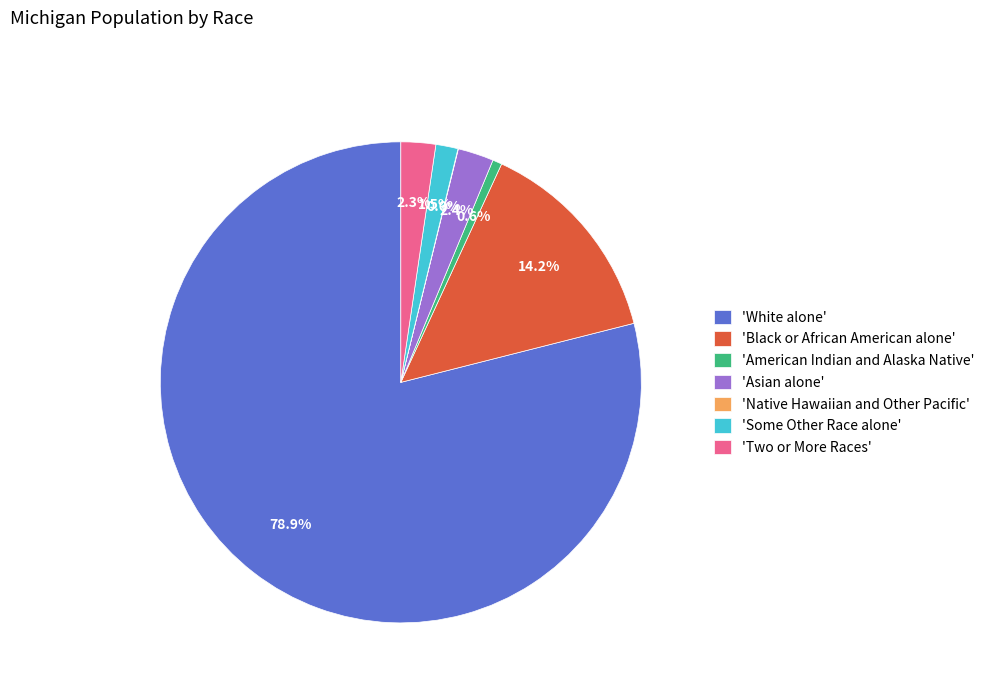

Which category has the biggest portion of the pie?

'White alone'